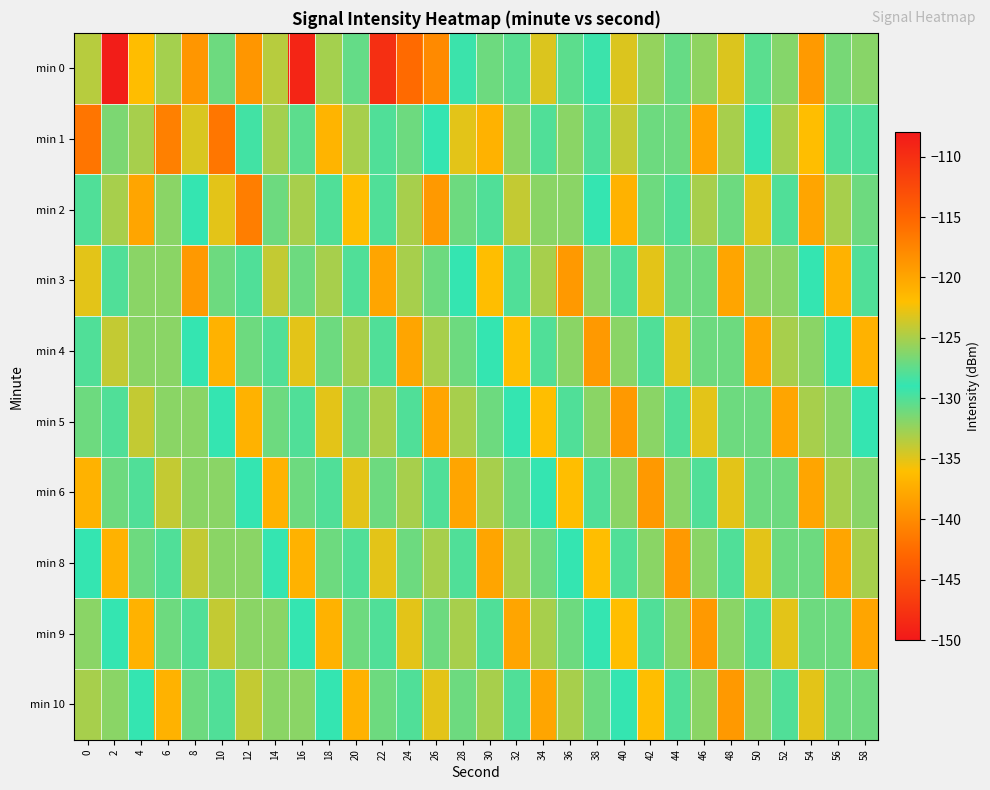

List the series in order of their peak value, highest first.

min 0, min 1, min 2, min 3, min 4, min 5, min 6, min 8, min 9, min 10